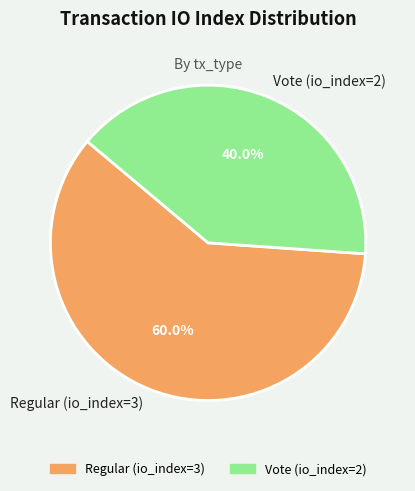

To the nearest percent, what is the difference between the largest and smallest slice percentages?

20%